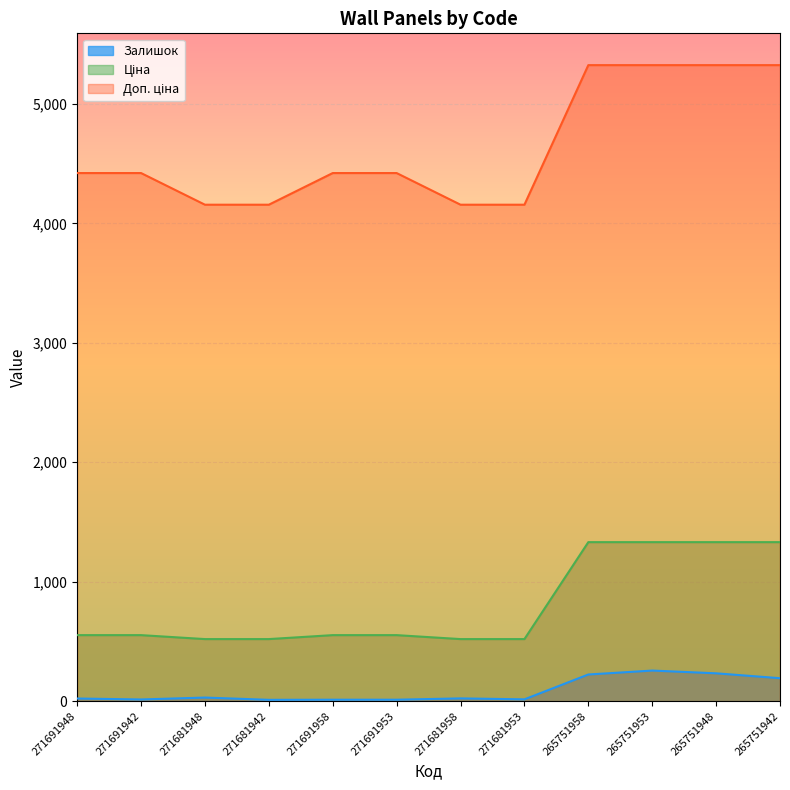

True or false: Доп. ціна and Залишок cross at least once.

False